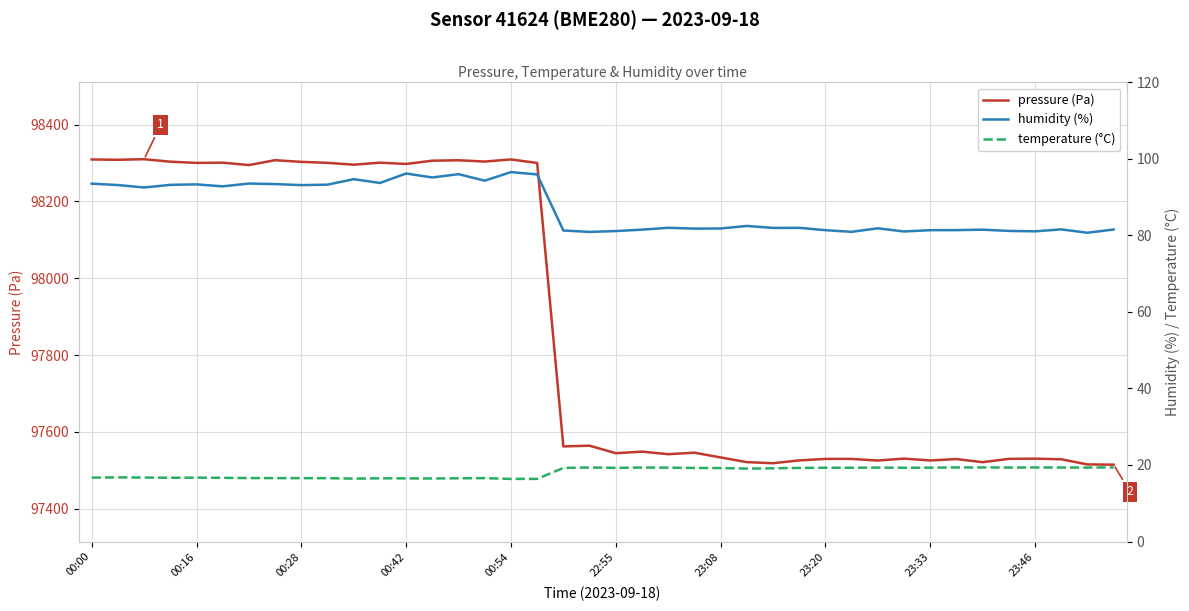

True or false: humidity (%) and temperature (°C) cross at least once.

False